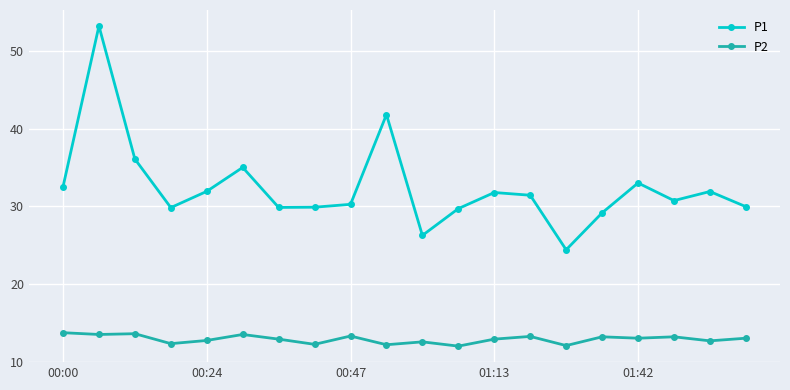

How many interior local valleys does the P1 series have?

5